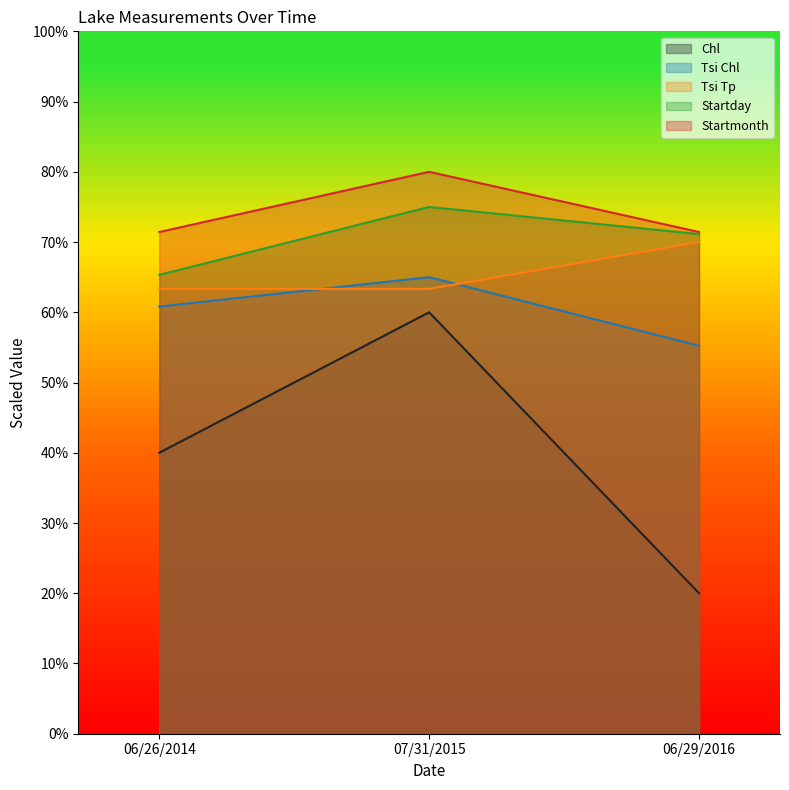

At which category is the sum across all series the highest?

07/31/2015